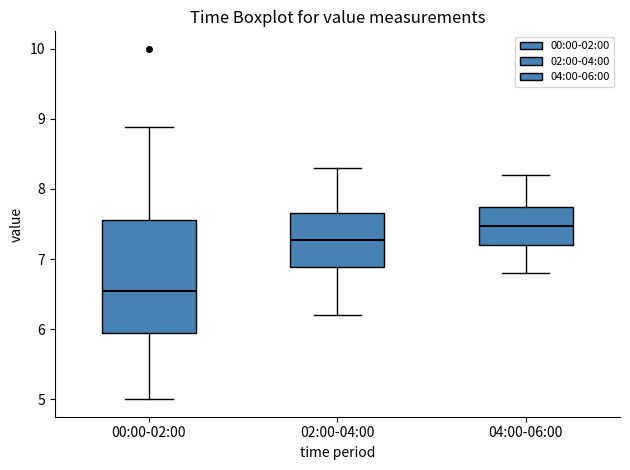

Reading left to right, read every box against the y-axis: the position of its median line, the range the box covers, and the ends of its whiskers. The values are not printed on the chart, so give them approximately, as read against the axis.

00:00-02:00: median 6.6, box 5.9 to 7.6, whiskers 5.0 to 8.9
02:00-04:00: median 7.3, box 6.9 to 7.7, whiskers 6.2 to 8.3
04:00-06:00: median 7.5, box 7.2 to 7.8, whiskers 6.8 to 8.2